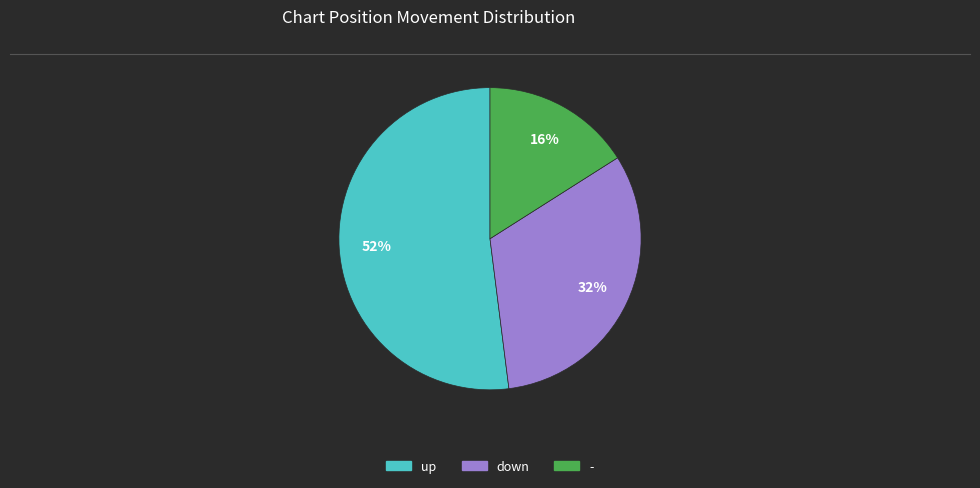

Which category has the smallest portion of the pie?

-